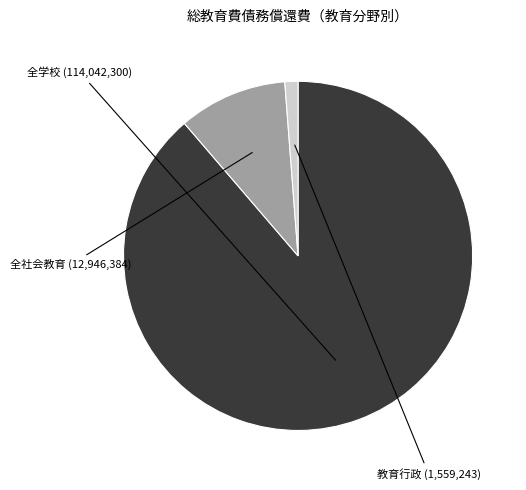

Rank the categories by value from highest to lowest.

全学校, 全社会教育, 教育行政